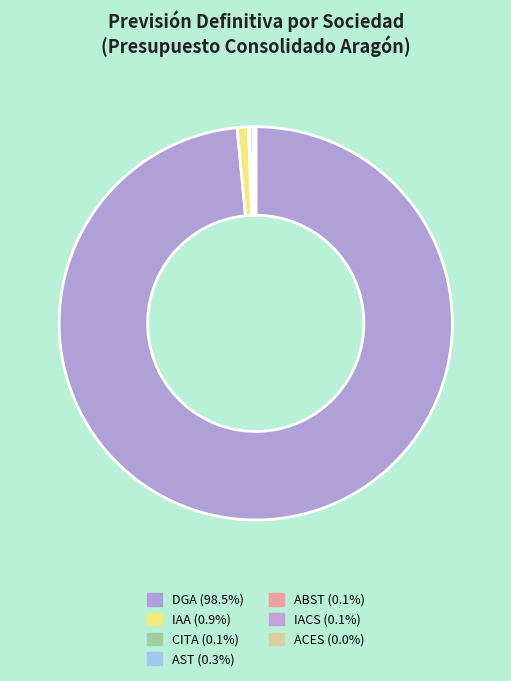

The CITA slice represents 8% of the pie. True or false?

False